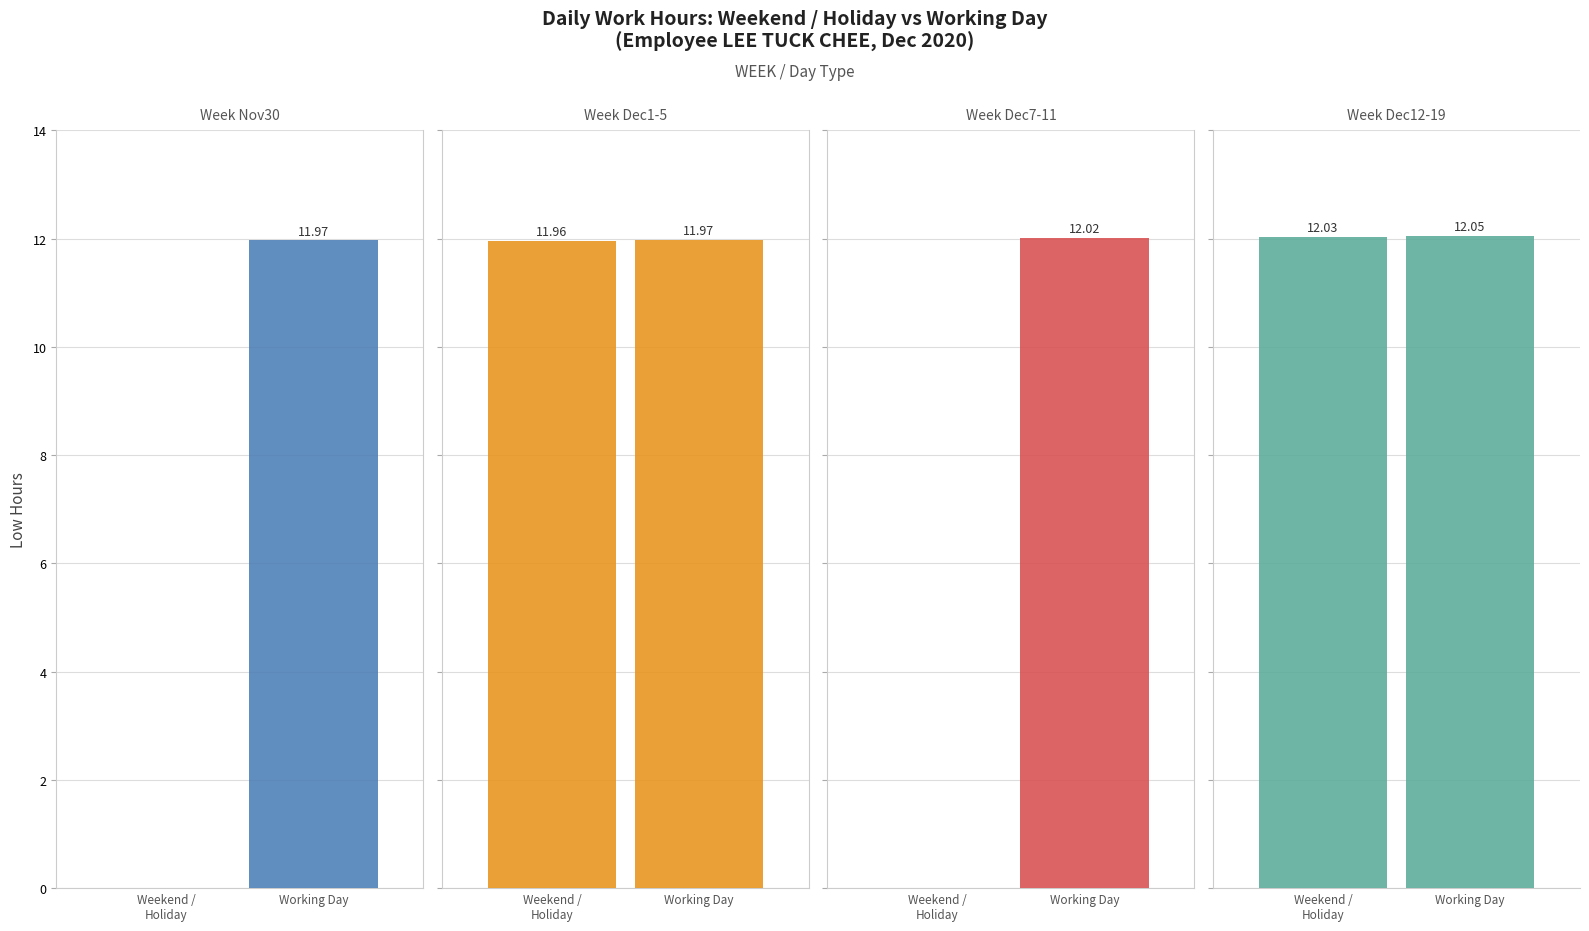

What is the average value of the Working Day series?

12.0